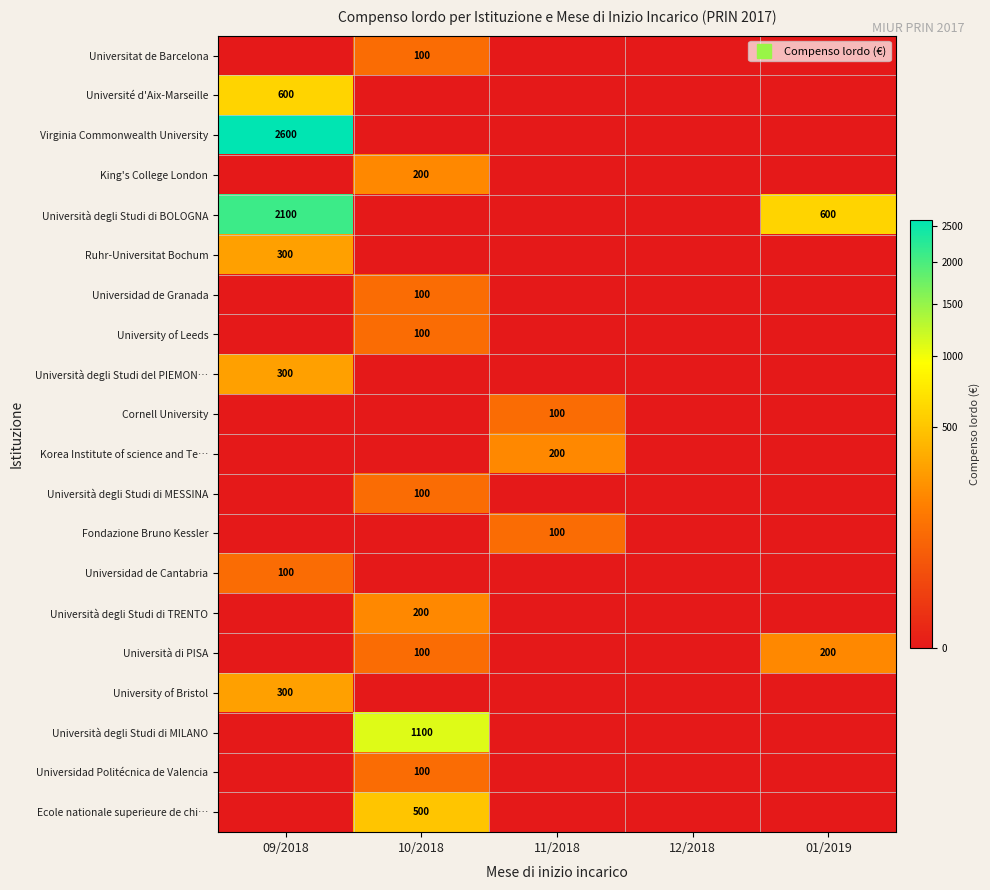

What is the total value across all series at 11/2018?

400